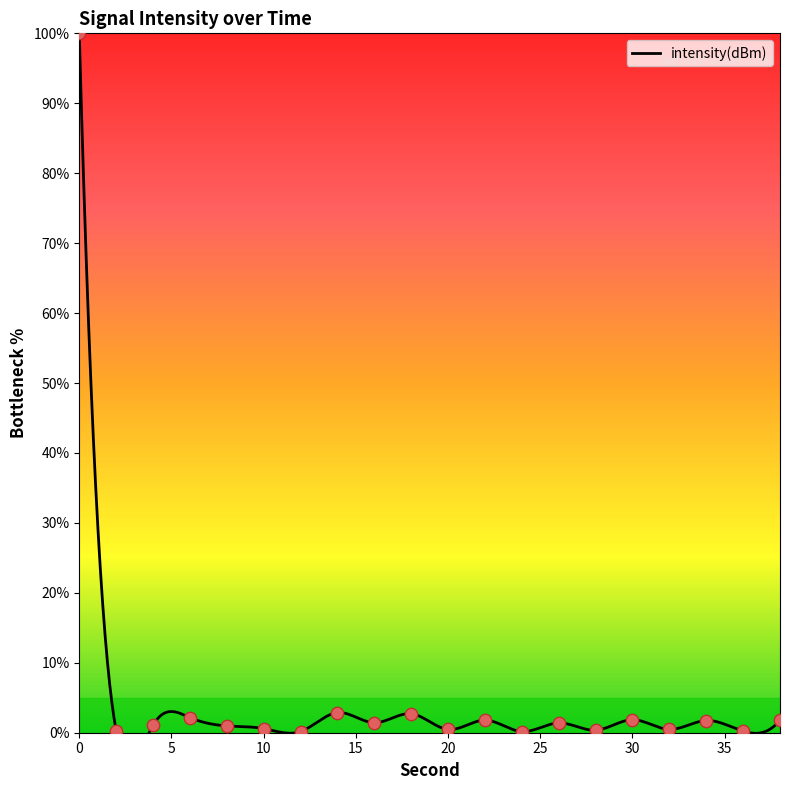

What is the change in value from 4 to 26?

+0.3